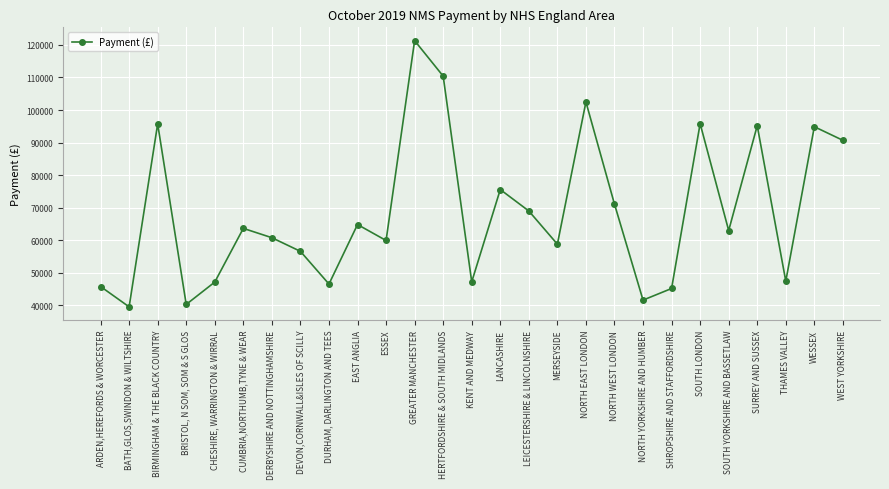

What is the value of the 2nd point from the left?

39532